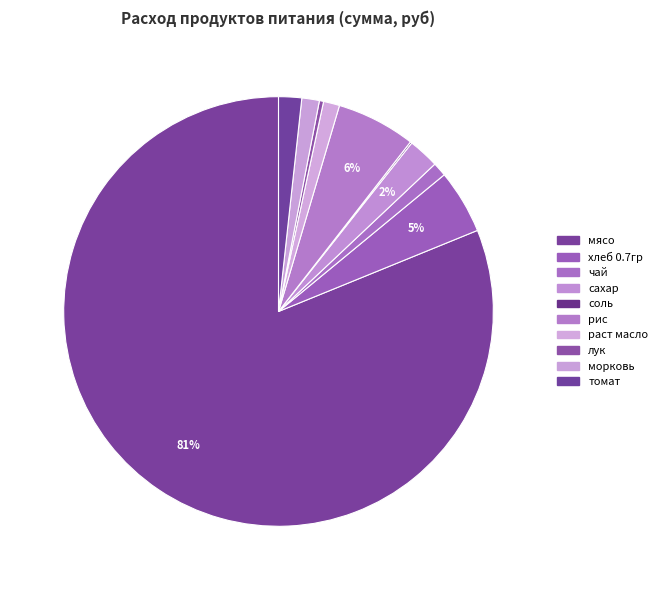

Rank the categories by value from lowest to highest.

соль, лук, чай, раст масло, морковь, томат, сахар, хлеб 0.7гр, рис, мясо